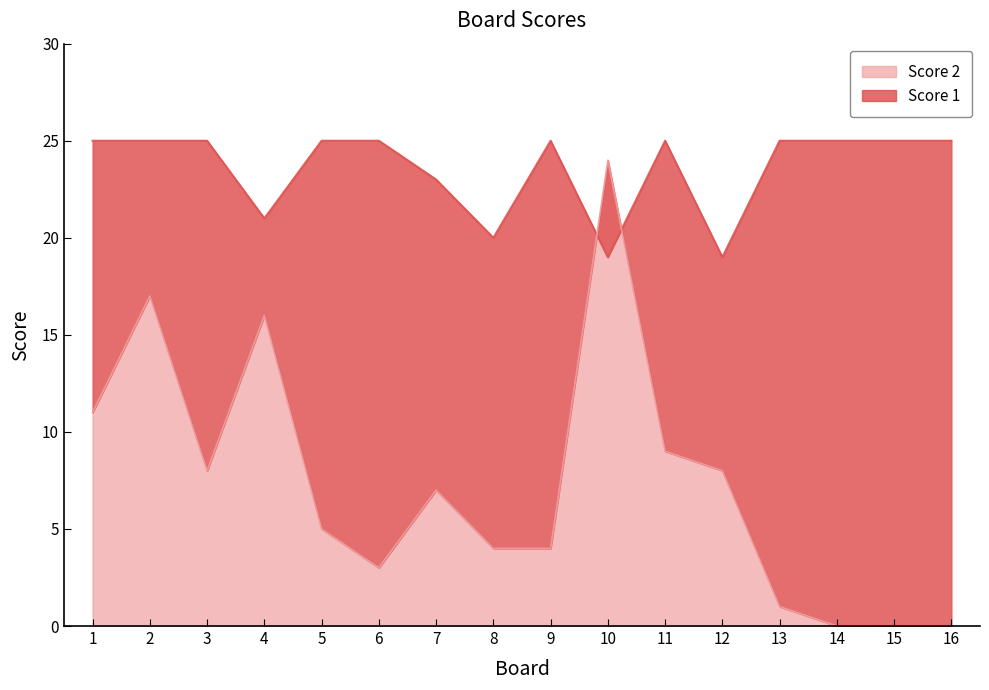

What is the value of the Score 1 point at the 1st from the left?

25